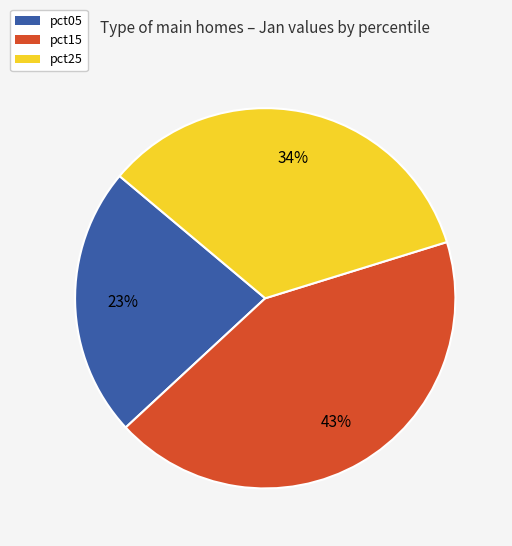

Do pct25 and pct05 together represent more than half of the pie?

Yes